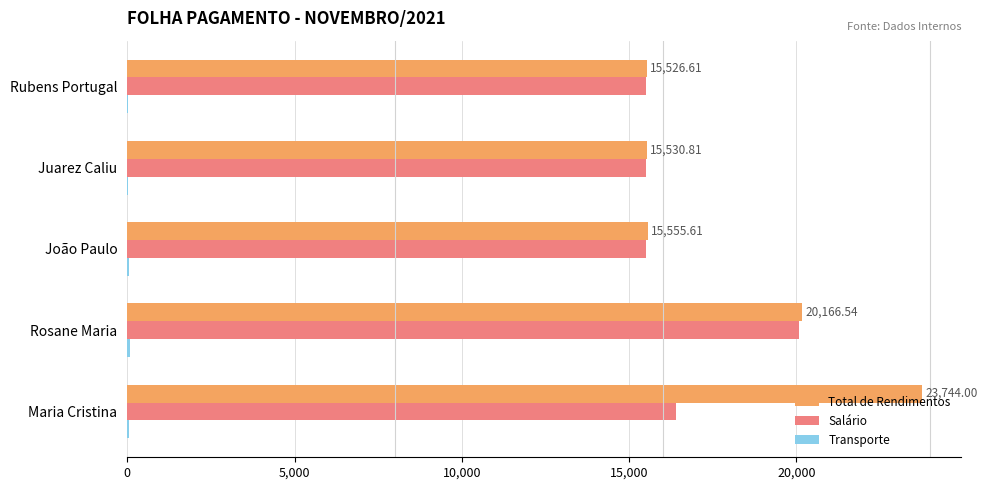

At which label does Total de Rendimentos reach its peak?

Maria Cristina